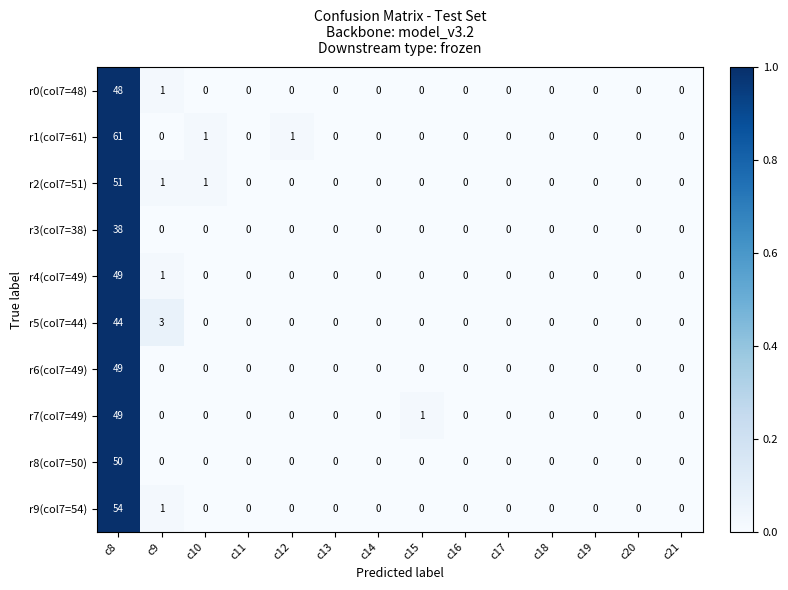

At which label is r4(col7=49) closest to 24?

c9